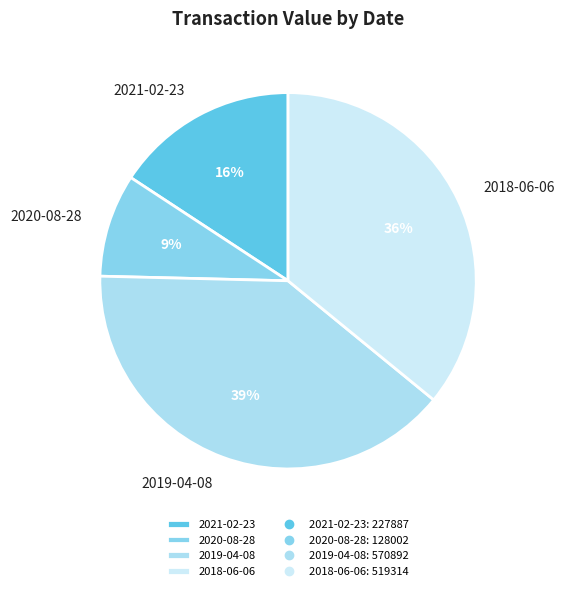

Is there any slice that represents more than half of the pie?

No